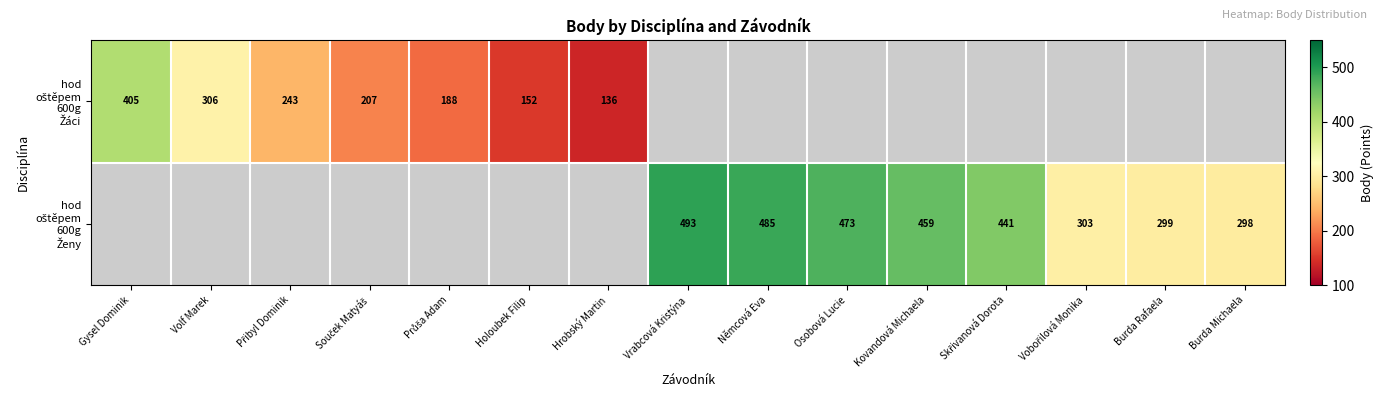

What is the smallest value displayed?

136.0